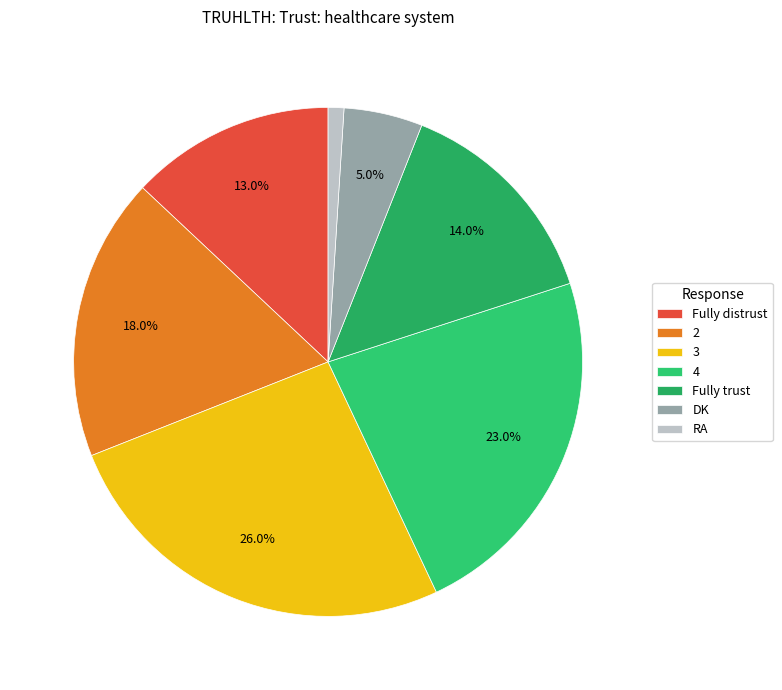

What is the smallest slice in the pie chart?

RA